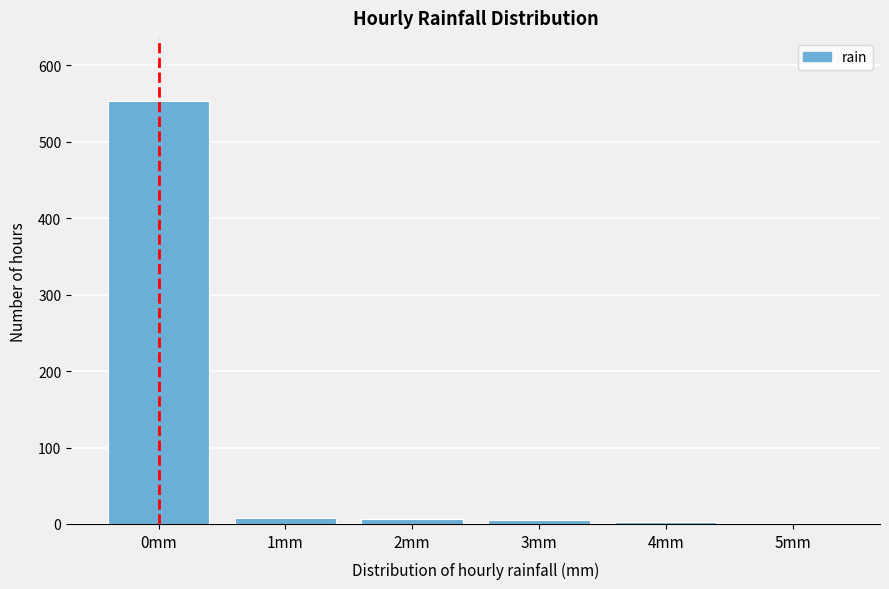

Is it true that the value at 0mm is 553?

True